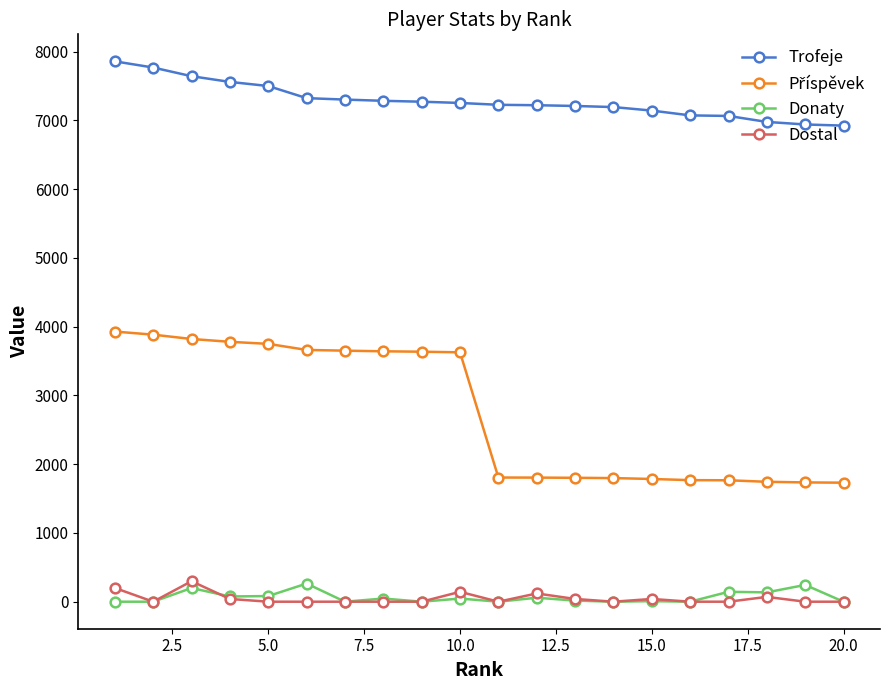

How many series are shown in this chart?

4